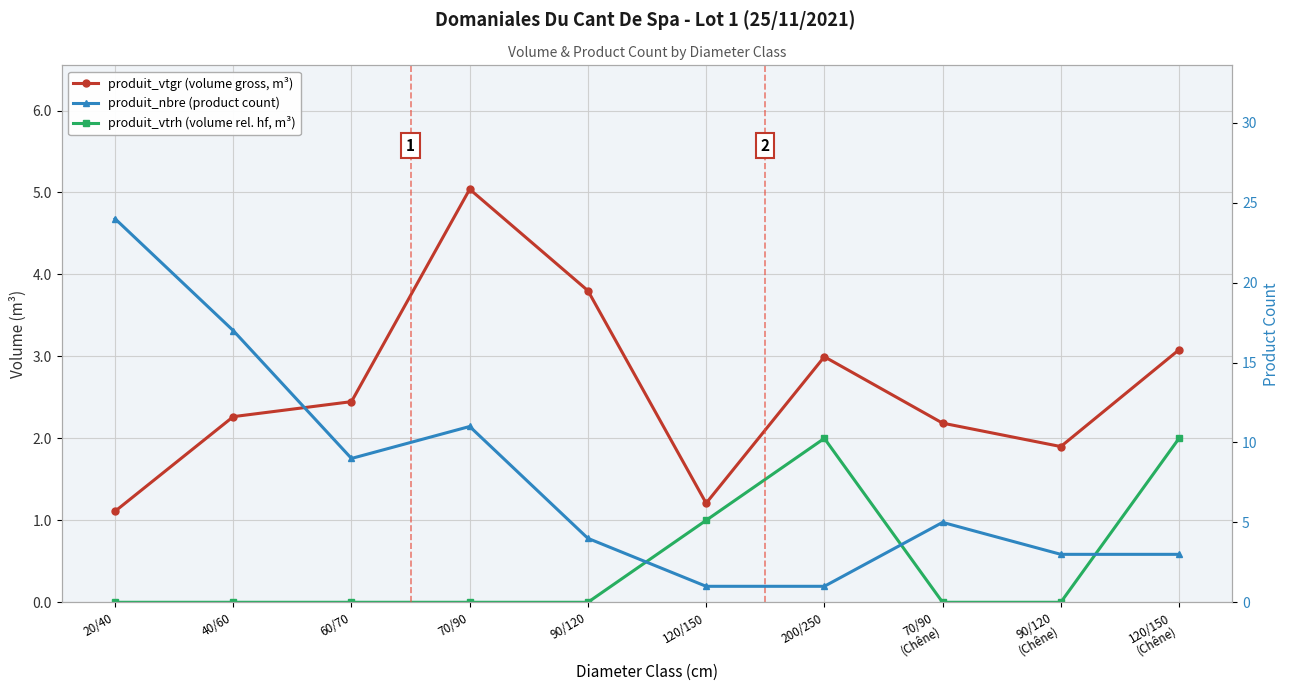

Reading left to right, extract all data points from this chart.

produit_vtgr (volume gross, m³): 20/40=1.1	40/60=2.3	60/70=2.4	70/90=5.0	90/120=3.8	120/150=1.2	200/250=3.0	70/90
(Chêne)=2.2	90/120
(Chêne)=1.9	120/150
(Chêne)=3.1
produit_vtrh (volume rel. hf, m³): 20/40=0.0	40/60=0.0	60/70=0.0	70/90=0.0	90/120=0.0	120/150=1.0	200/250=2.0	70/90
(Chêne)=0.0	90/120
(Chêne)=0.0	120/150
(Chêne)=2.0
produit_nbre (product count): 20/40=24.0	40/60=17.0	60/70=9.0	70/90=11.0	90/120=4.0	120/150=1.0	200/250=1.0	70/90
(Chêne)=5.0	90/120
(Chêne)=3.0	120/150
(Chêne)=3.0